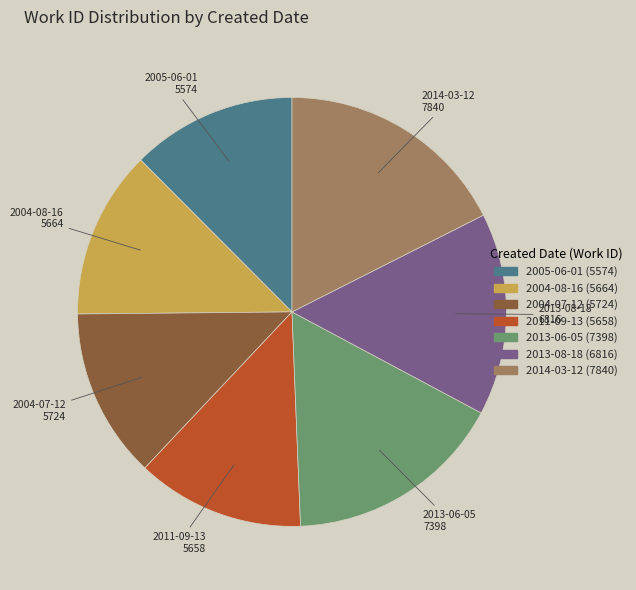

Which slice is the largest?

2014-03-12